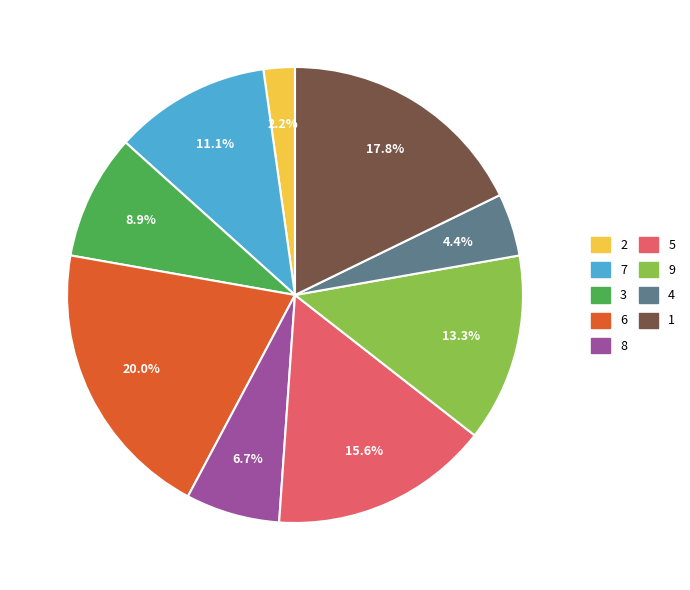

Which slice is the smallest?

2